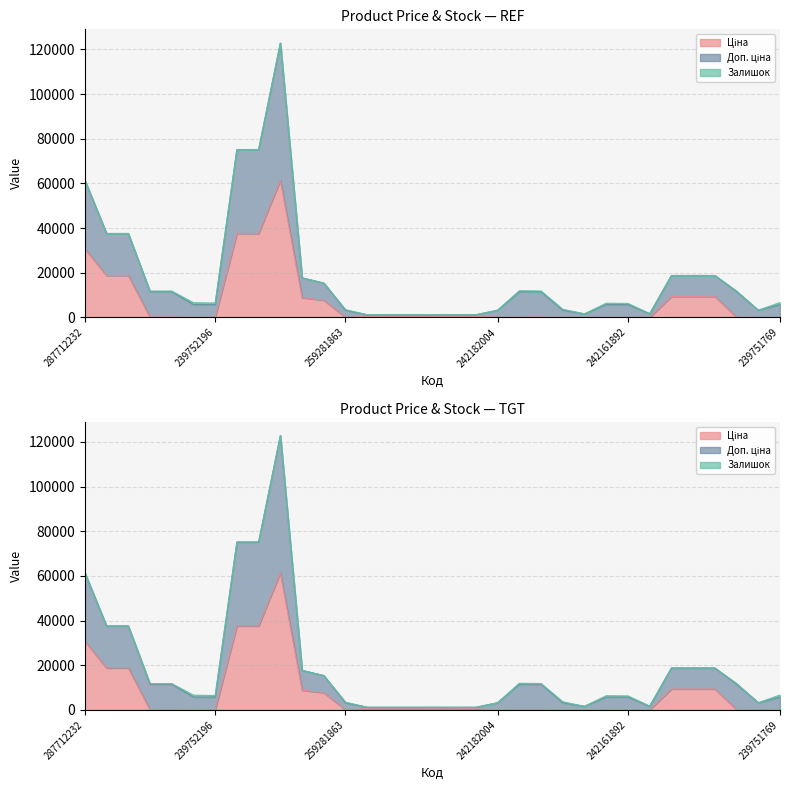

What is the difference between the Доп. ціна values at 242181892 and 242181783?

8194.2